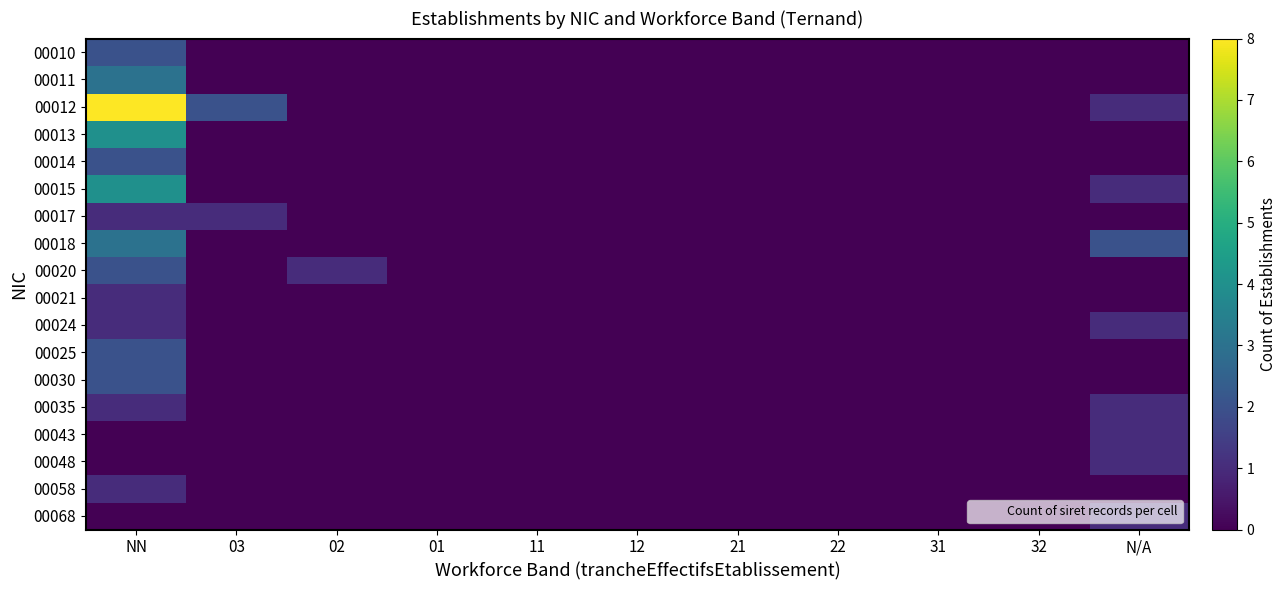

Reading left to right, transcribe all the data shown in this chart.

00010: NN=2	03=0	02=0	01=0	11=0	12=0	21=0	22=0	31=0	32=0	N/A=0
00011: NN=3	03=0	02=0	01=0	11=0	12=0	21=0	22=0	31=0	32=0	N/A=0
00012: NN=8	03=2	02=0	01=0	11=0	12=0	21=0	22=0	31=0	32=0	N/A=1
00013: NN=4	03=0	02=0	01=0	11=0	12=0	21=0	22=0	31=0	32=0	N/A=0
00014: NN=2	03=0	02=0	01=0	11=0	12=0	21=0	22=0	31=0	32=0	N/A=0
00015: NN=4	03=0	02=0	01=0	11=0	12=0	21=0	22=0	31=0	32=0	N/A=1
00017: NN=1	03=1	02=0	01=0	11=0	12=0	21=0	22=0	31=0	32=0	N/A=0
00018: NN=3	03=0	02=0	01=0	11=0	12=0	21=0	22=0	31=0	32=0	N/A=2
00020: NN=2	03=0	02=1	01=0	11=0	12=0	21=0	22=0	31=0	32=0	N/A=0
00021: NN=1	03=0	02=0	01=0	11=0	12=0	21=0	22=0	31=0	32=0	N/A=0
00024: NN=1	03=0	02=0	01=0	11=0	12=0	21=0	22=0	31=0	32=0	N/A=1
00025: NN=2	03=0	02=0	01=0	11=0	12=0	21=0	22=0	31=0	32=0	N/A=0
00030: NN=2	03=0	02=0	01=0	11=0	12=0	21=0	22=0	31=0	32=0	N/A=0
00035: NN=1	03=0	02=0	01=0	11=0	12=0	21=0	22=0	31=0	32=0	N/A=1
00043: NN=0	03=0	02=0	01=0	11=0	12=0	21=0	22=0	31=0	32=0	N/A=1
00048: NN=0	03=0	02=0	01=0	11=0	12=0	21=0	22=0	31=0	32=0	N/A=1
00058: NN=1	03=0	02=0	01=0	11=0	12=0	21=0	22=0	31=0	32=0	N/A=0
00068: NN=0	03=0	02=0	01=0	11=0	12=0	21=0	22=0	31=0	32=0	N/A=1